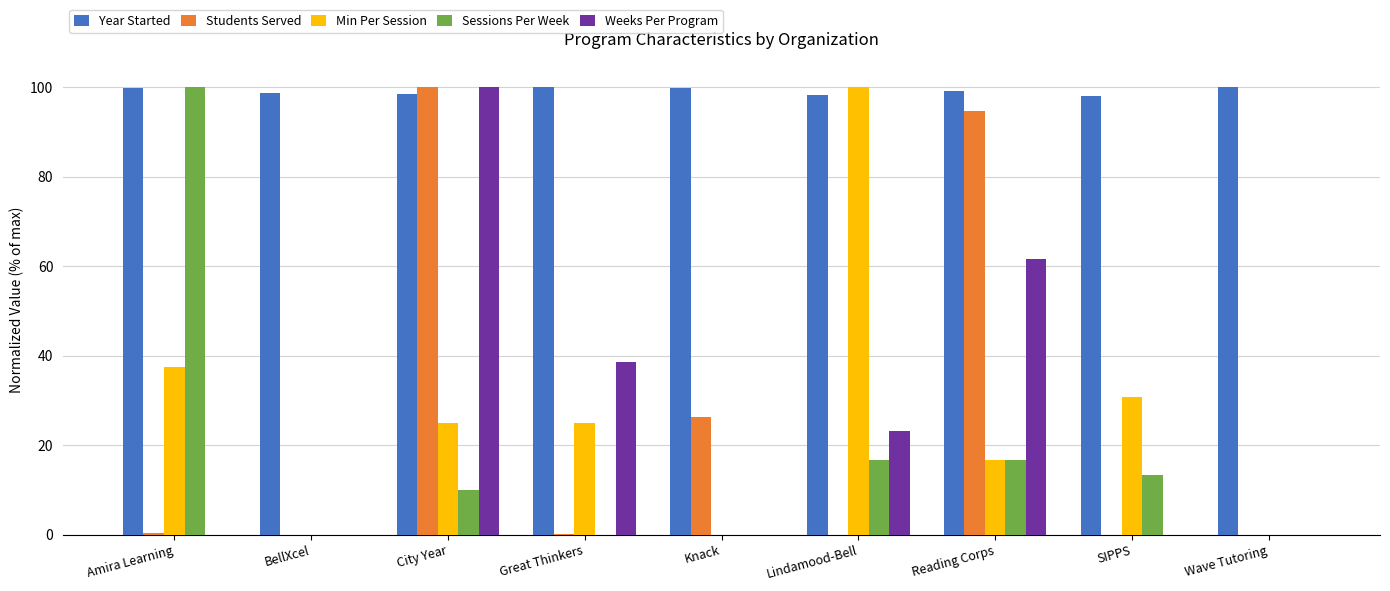

Does the chart contain stacked bars?

No